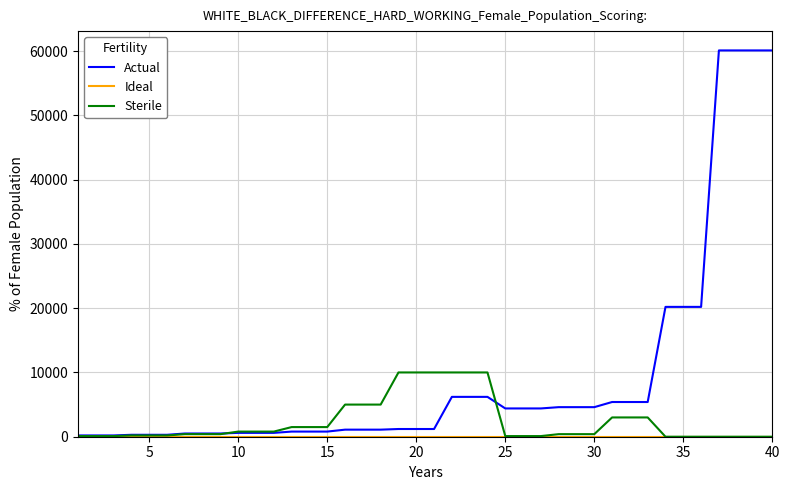

At how many categories does at least one series exceed 58826?

4